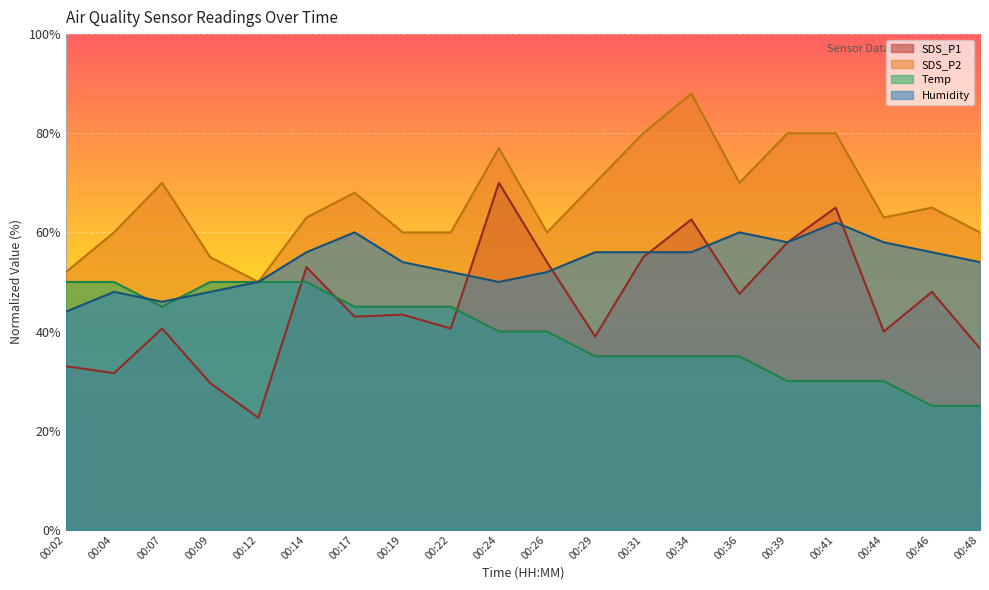

The value of Humidity at 00:41 is 62.0. True or false?

True